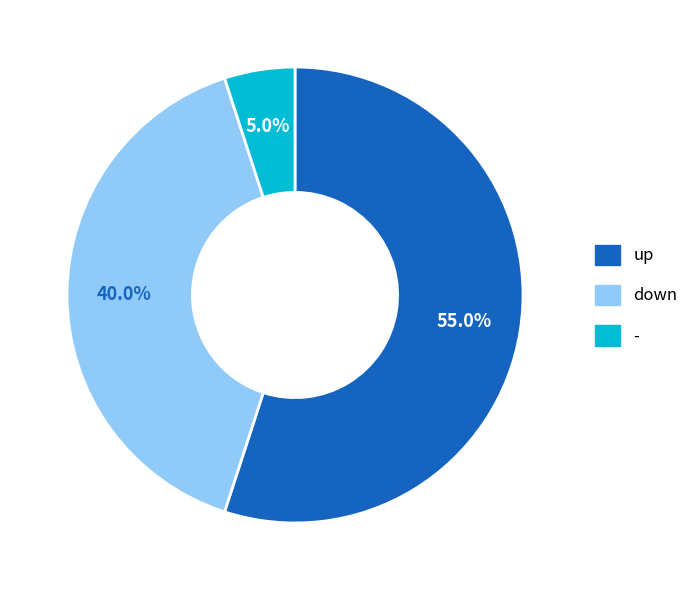

What is the smallest slice in the pie chart?

-